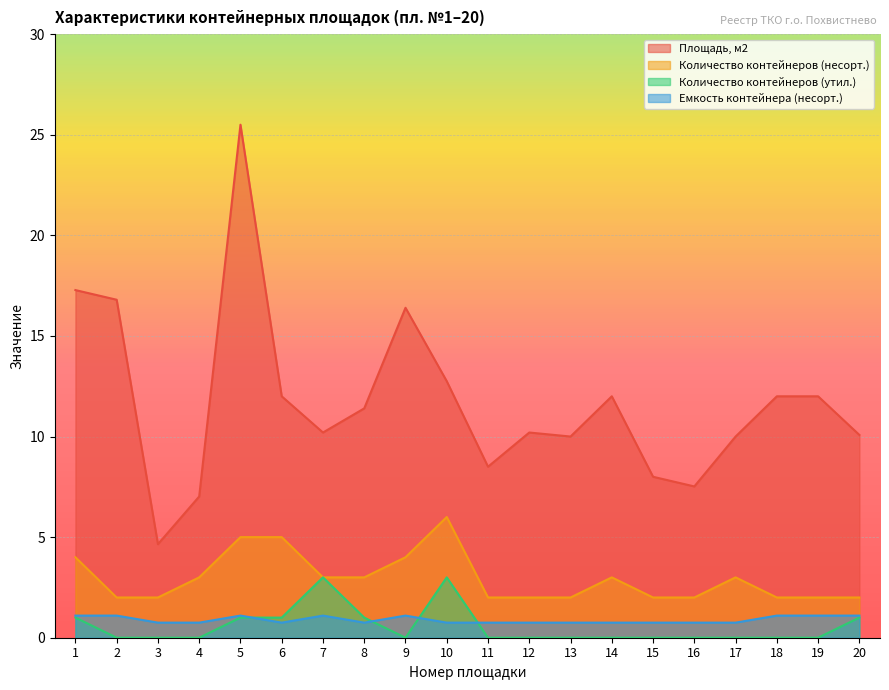

How many interior local peaks does the Площадь, м2 series have?

4